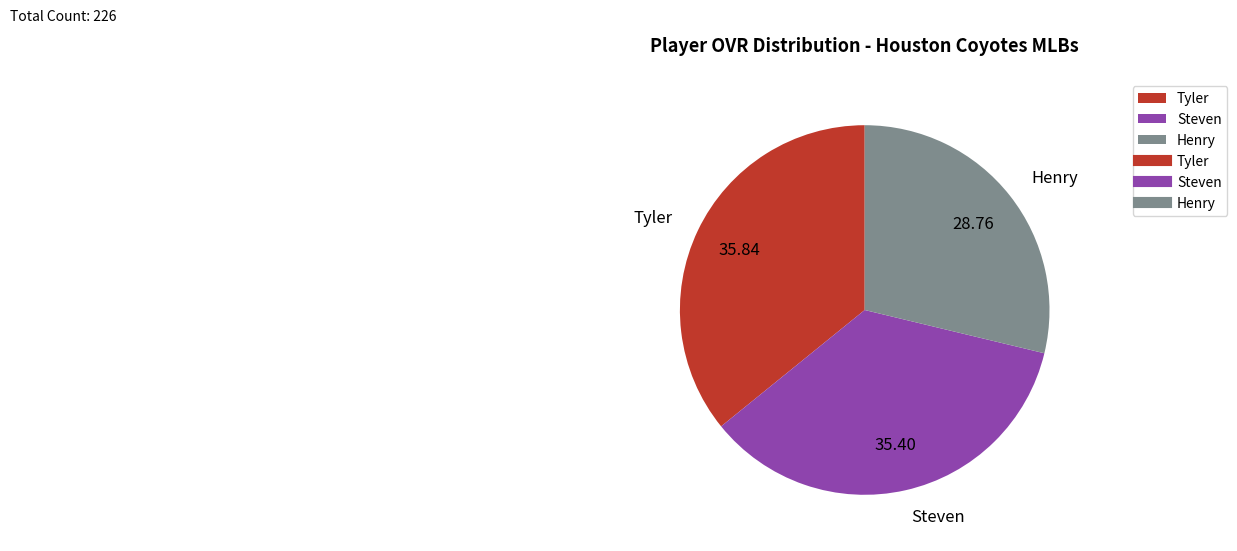

Which has a higher value, Tyler or Henry?

Tyler